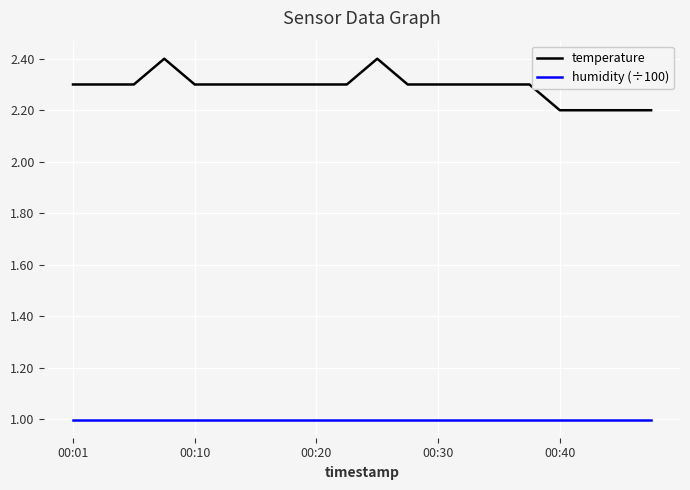

At how many categories does at least one series exceed 1?

20